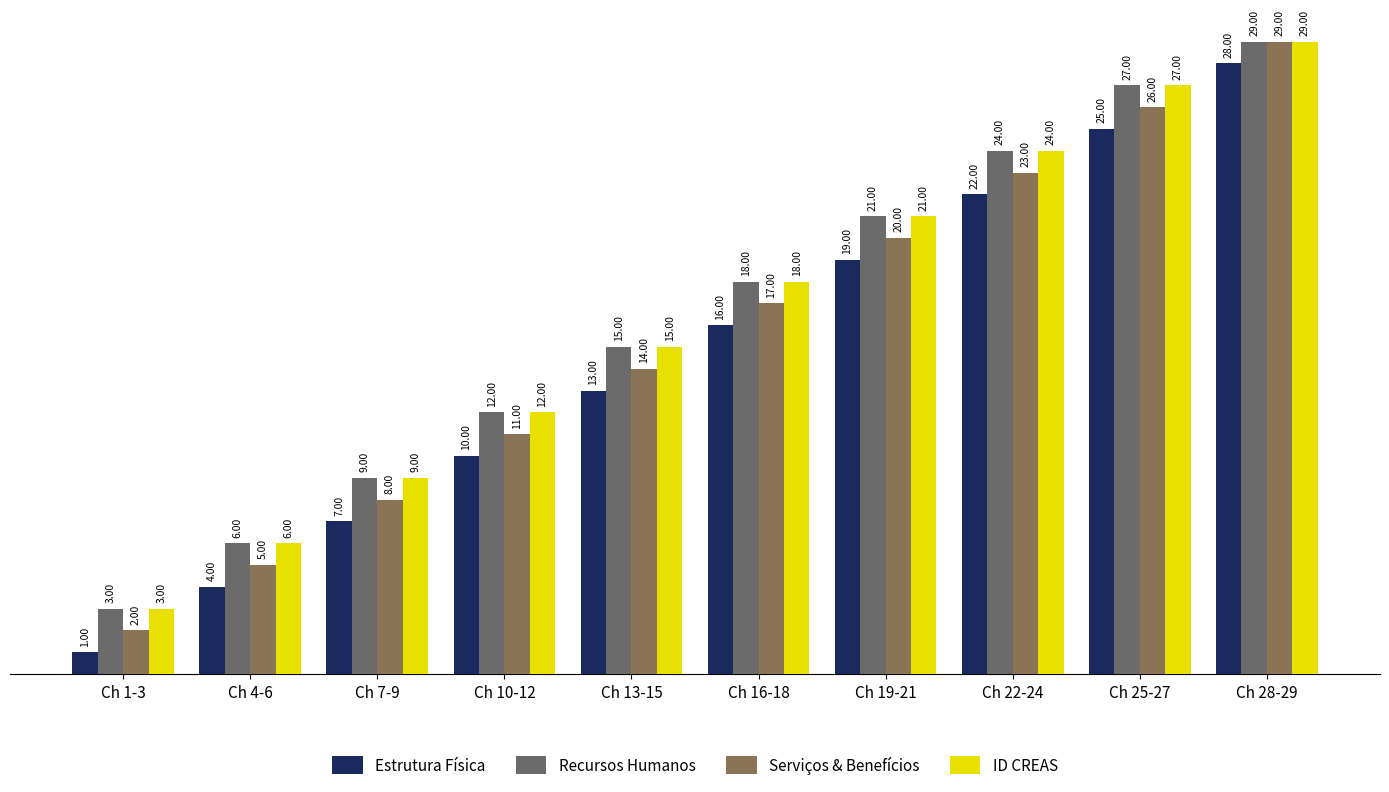

List the labels in order of Recursos Humanos value, largest first.

Ch 28-29, Ch 25-27, Ch 22-24, Ch 19-21, Ch 16-18, Ch 13-15, Ch 10-12, Ch 7-9, Ch 4-6, Ch 1-3